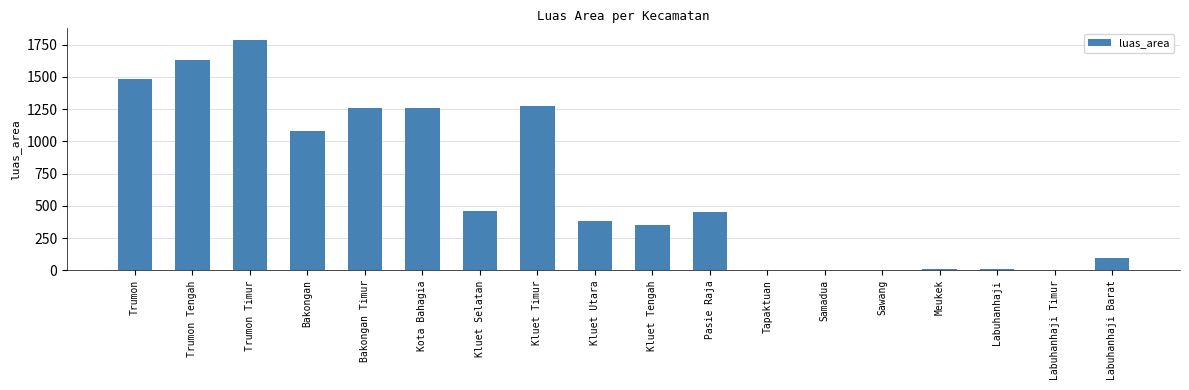

What is the greatest value displayed?

1787